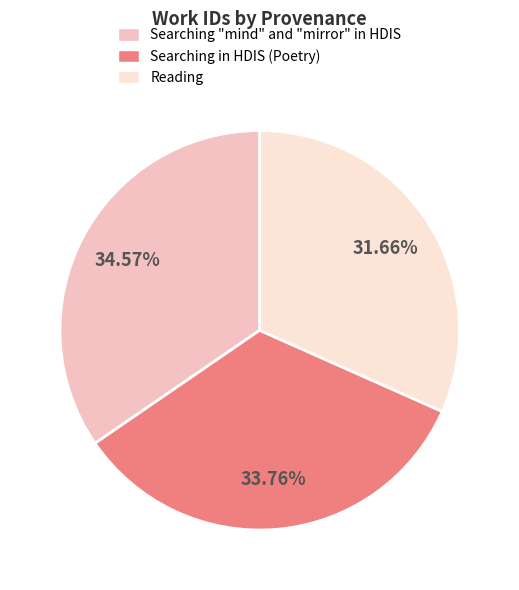

Which slice is the largest?

Searching "mind" and "mirror" in HDIS